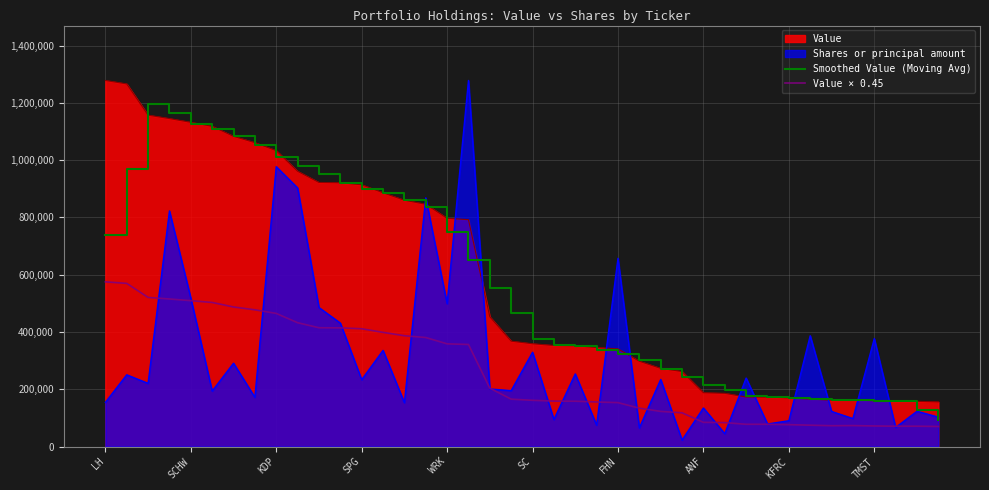

Is it true that Smoothed Value (Moving Avg) equals 1677649.6 at KDP?

False